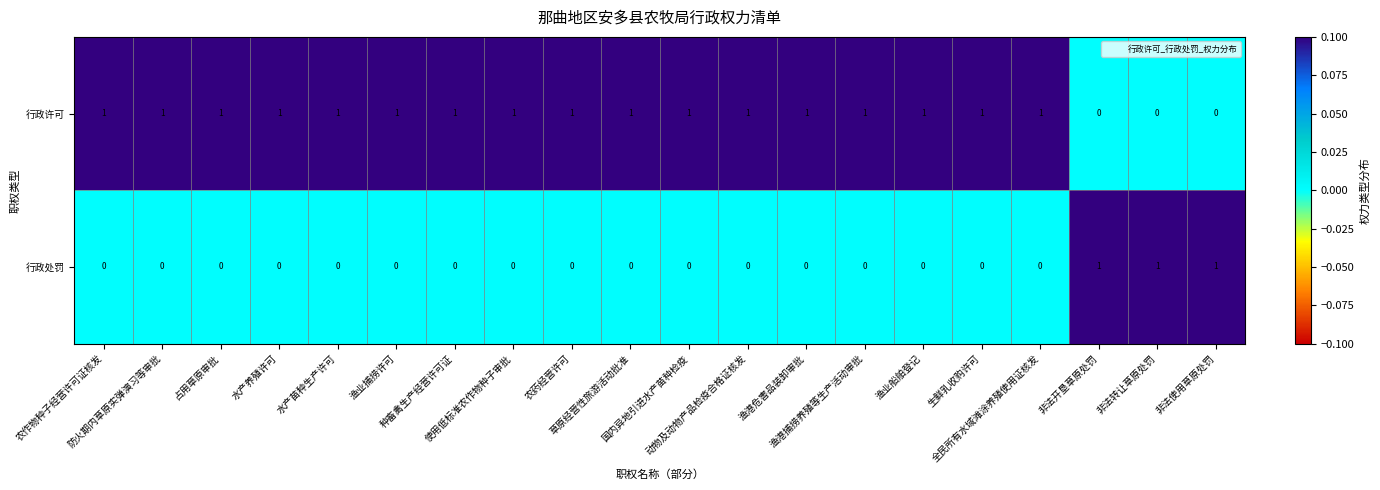

How many 行政处罚 values are between 0 and 1?

20